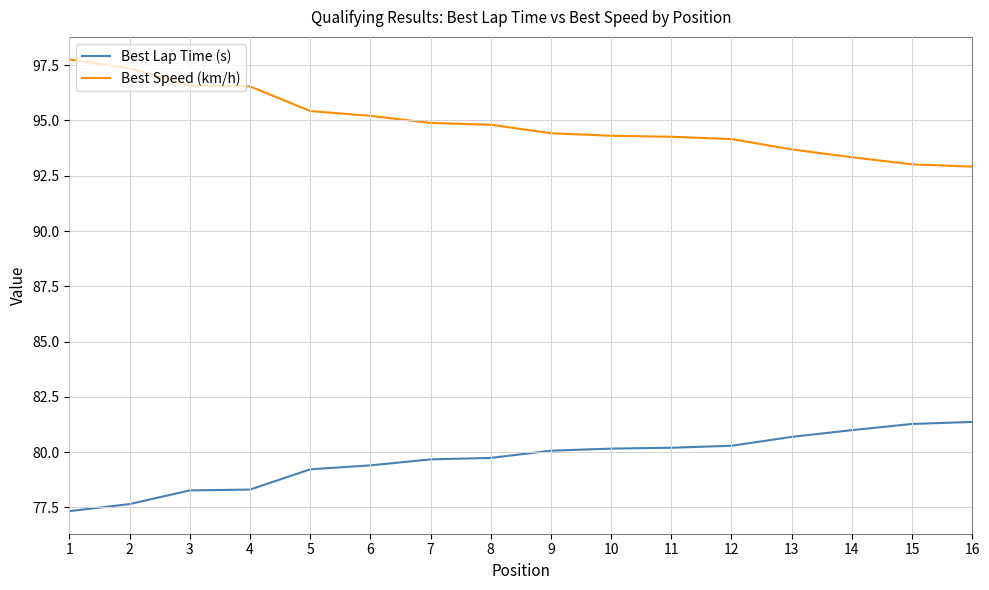

True or false: Best Speed (km/h) and Best Lap Time (s) intersect in this chart.

False